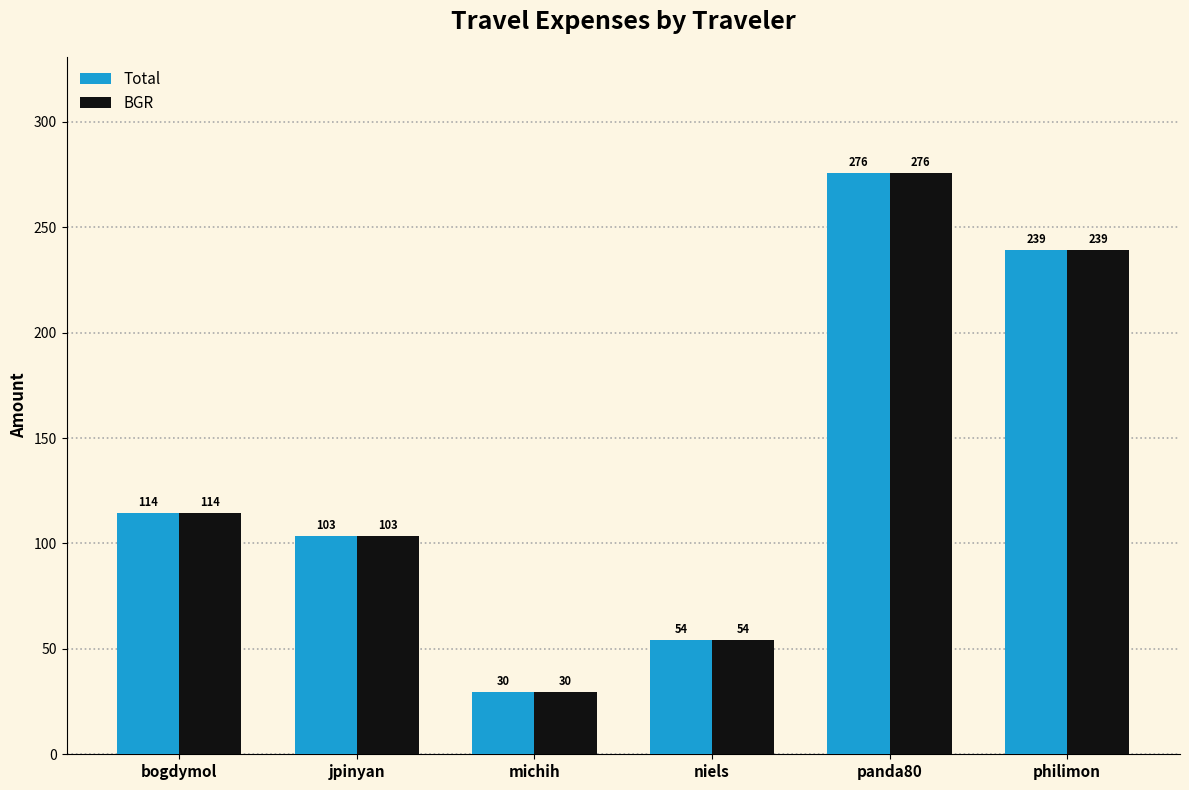

How many data points in Total are less than 114?

3